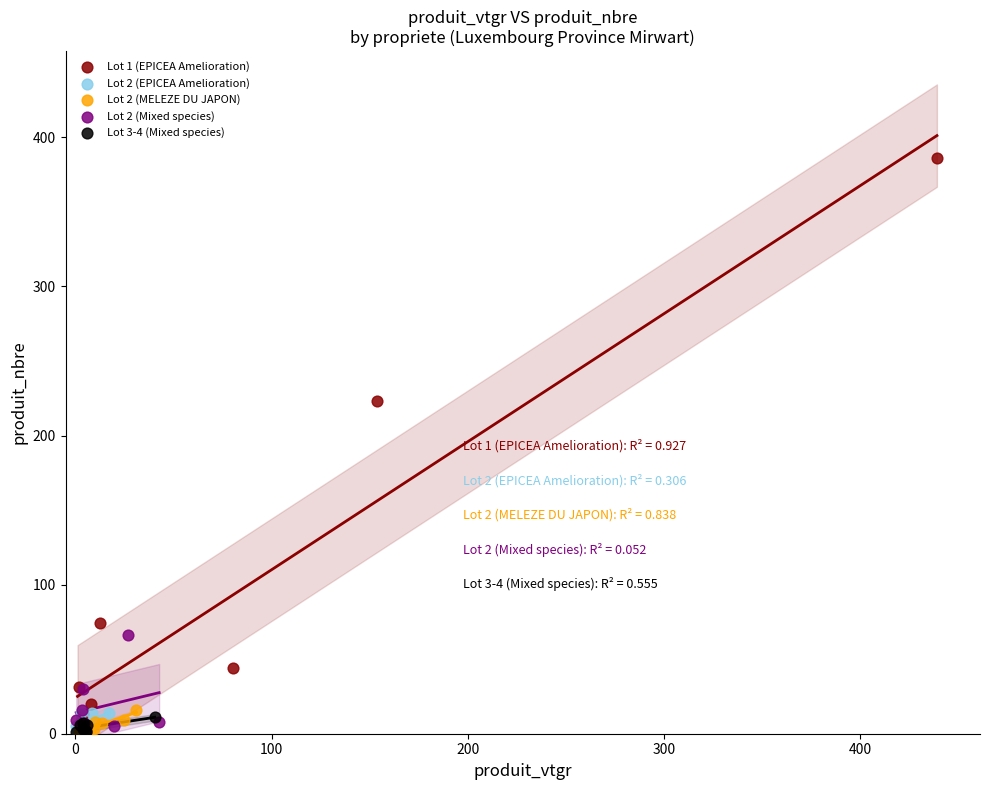

Which series has the largest Y range (max minus min)?

Lot 1 (EPICEA Amelioration)